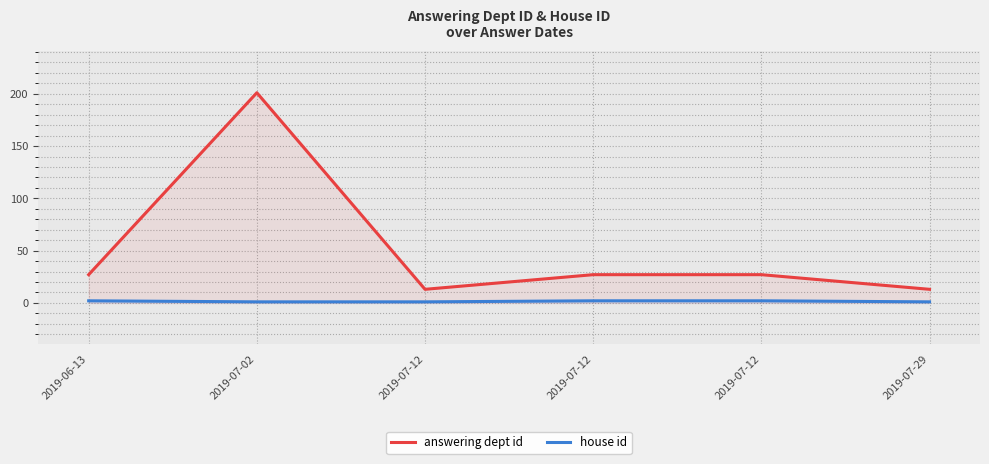

What is the difference between the highest and lowest values at 2019-06-13?

25